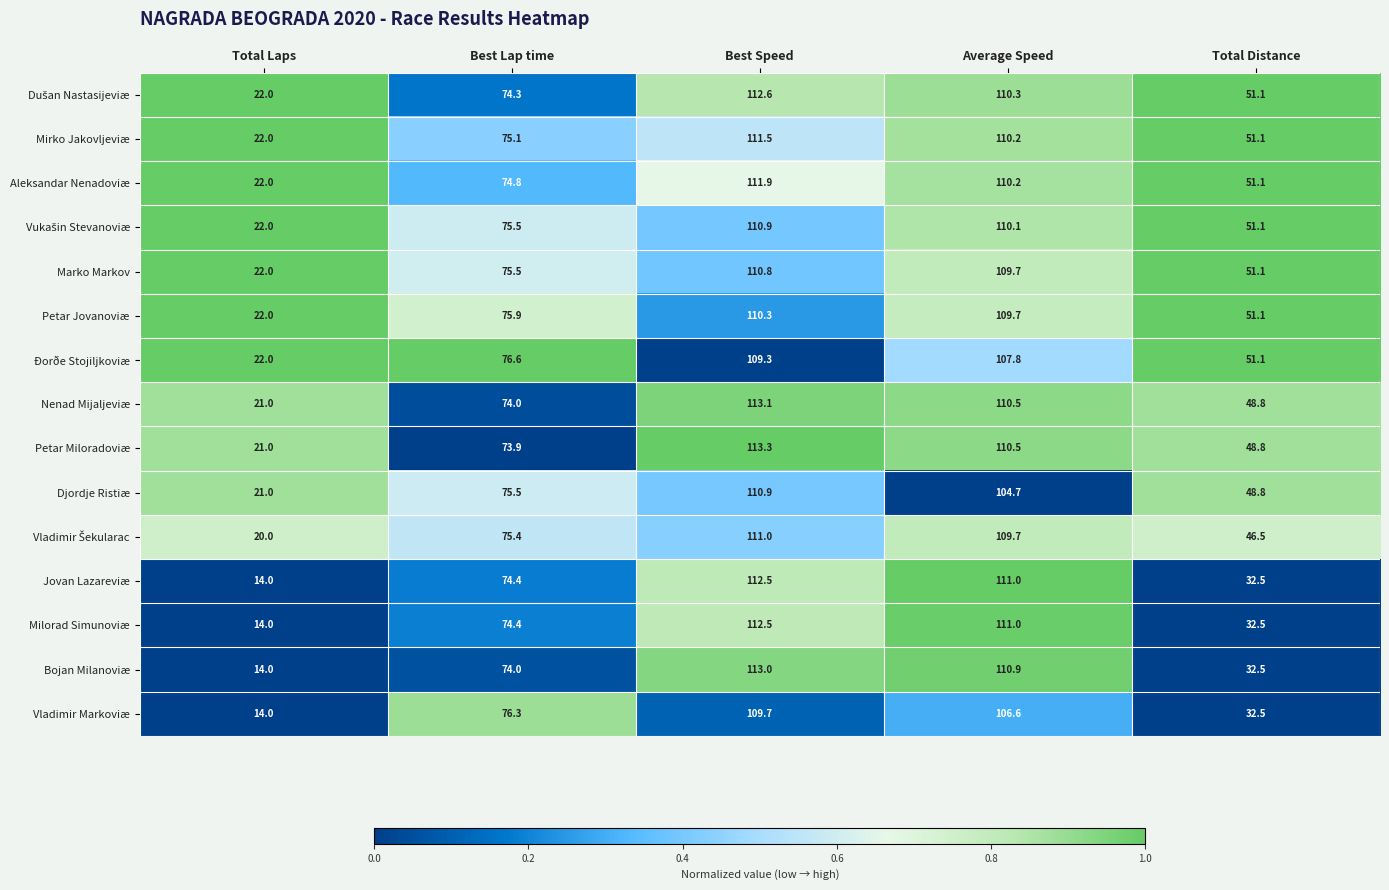

At which category does the chart reach its peak across all series?

Best Speed